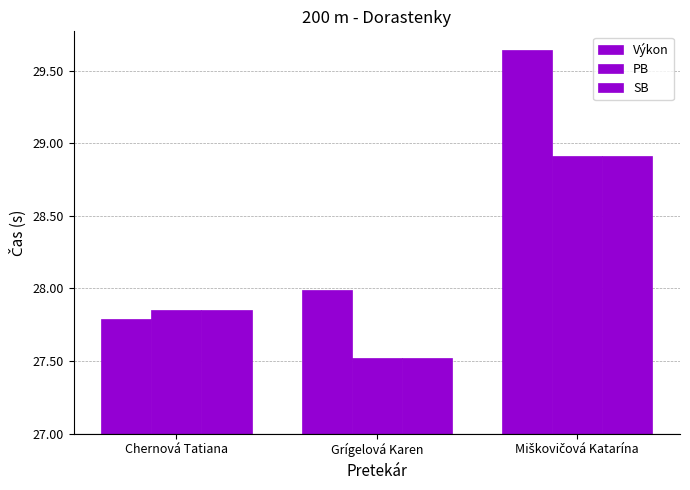

Where is PB nearest to the value 1?

Chernová Tatiana